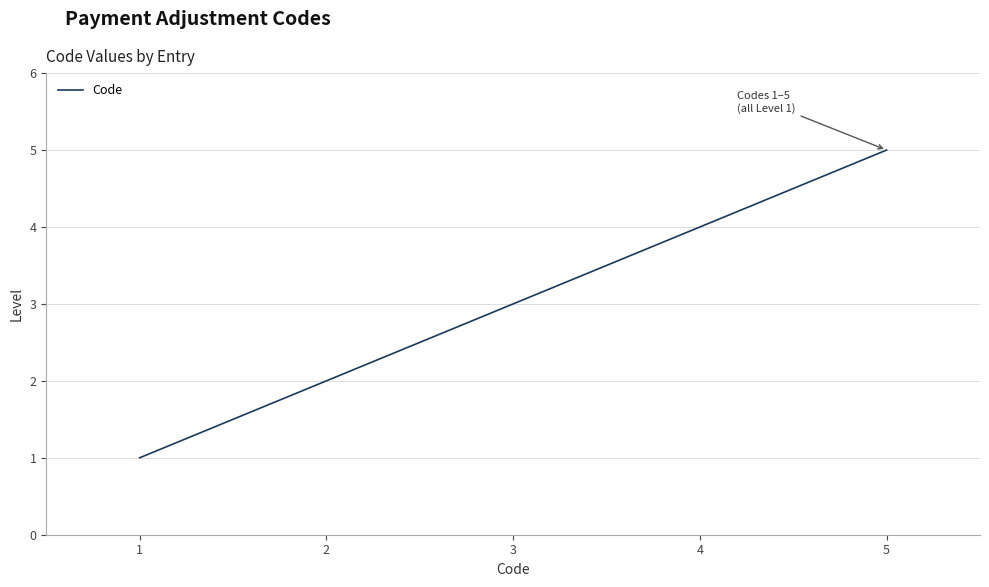

True or false: the data shows 3 at 3.

True